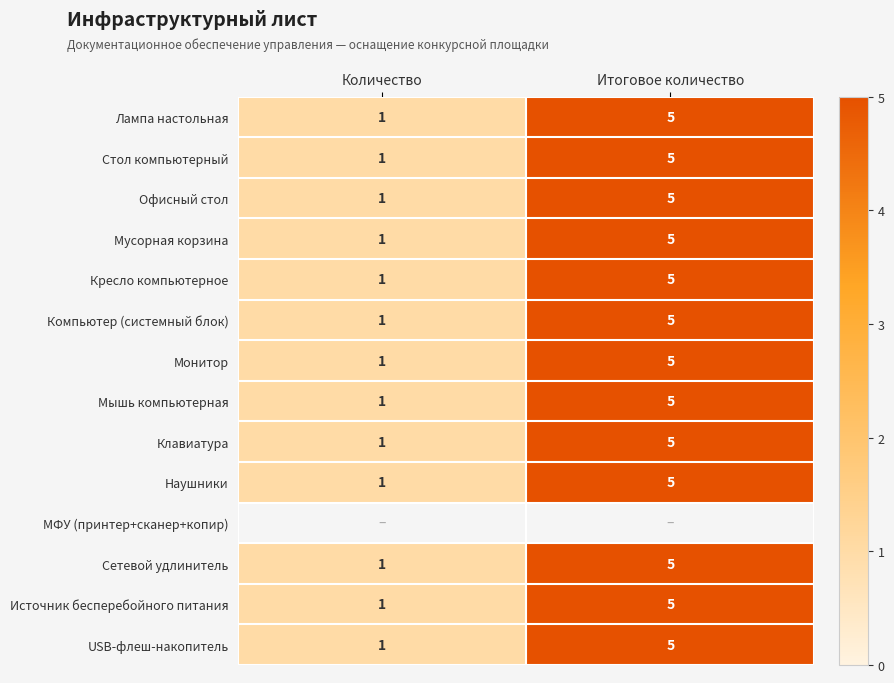

What is the sum of the Монитор values at Итоговое количество and Количество?

6